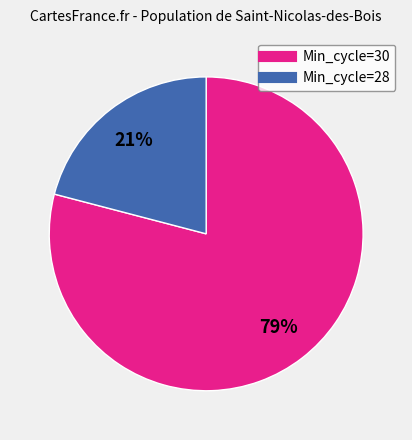

Is there any slice that represents more than half of the pie?

Yes